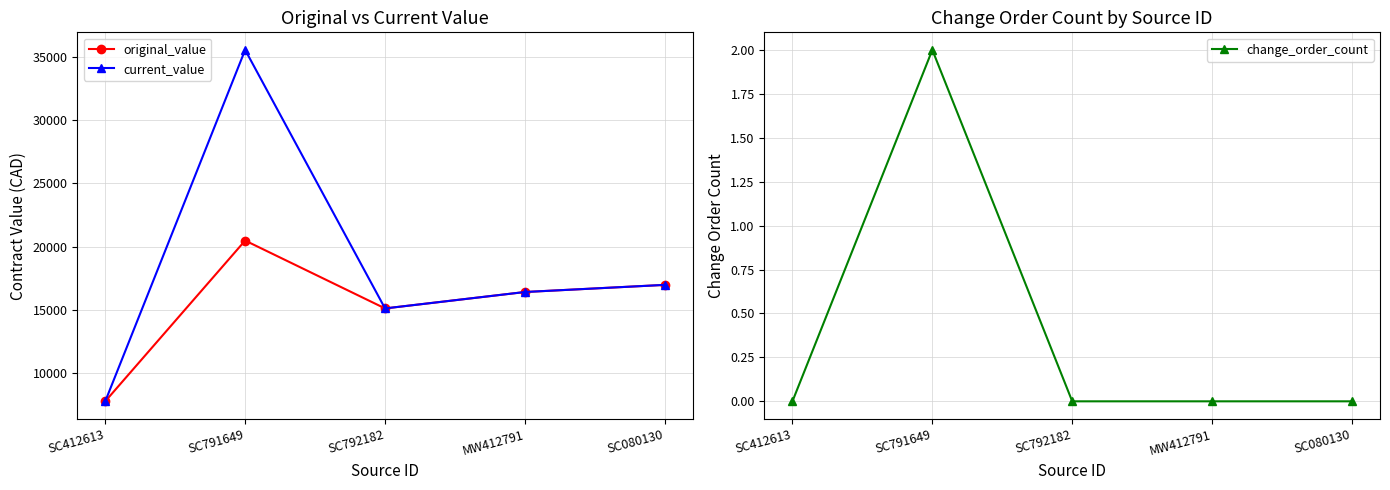

Reading left to right, list all the values displayed in this chart.

original_value: SC412613=7742.5	SC791649=20475.2	SC792182=15100.0	MW412791=16400.0	SC080130=16965.0
current_value: SC412613=7742.5	SC791649=35575.2	SC792182=15100.0	MW412791=16400.0	SC080130=16965.0
change_order_count: SC412613=0.0	SC791649=2.0	SC792182=0.0	MW412791=0.0	SC080130=0.0